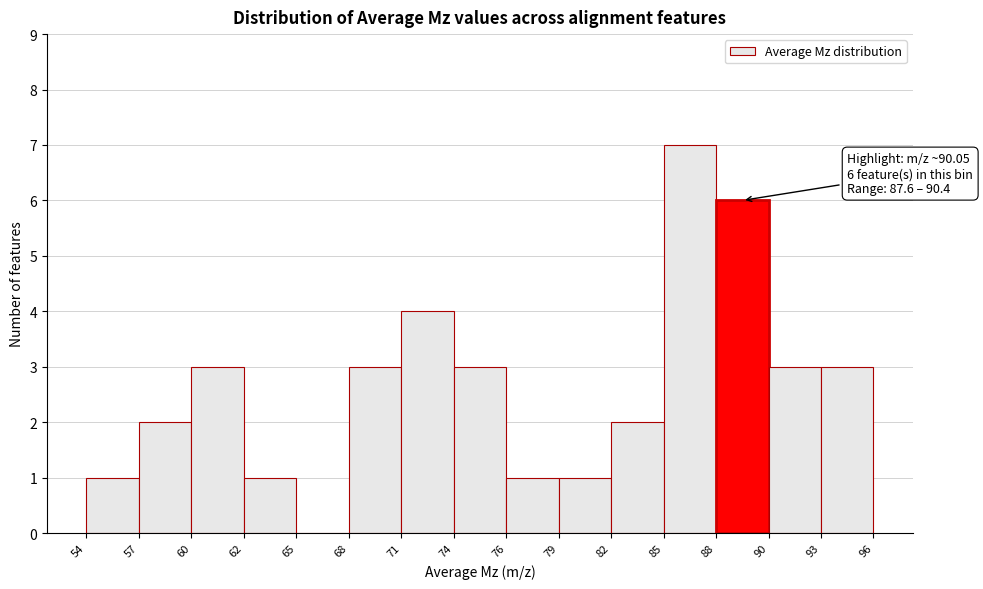

Over which range of the x-axis is the bar tallest?

85 to 88